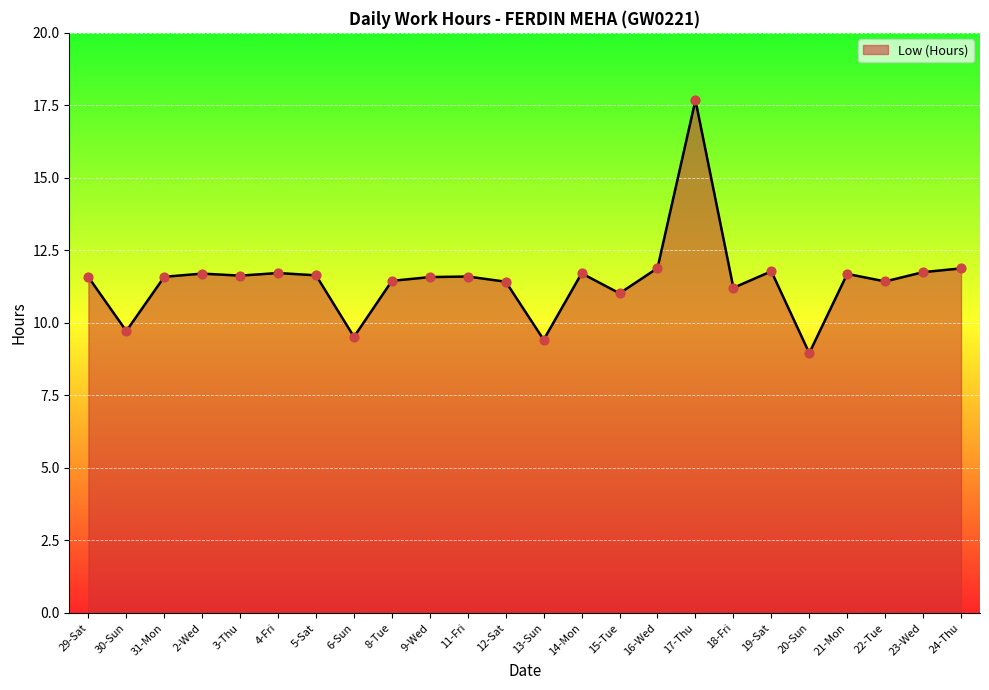

Which has a higher value, 13-Sun or 17-Thu?

17-Thu